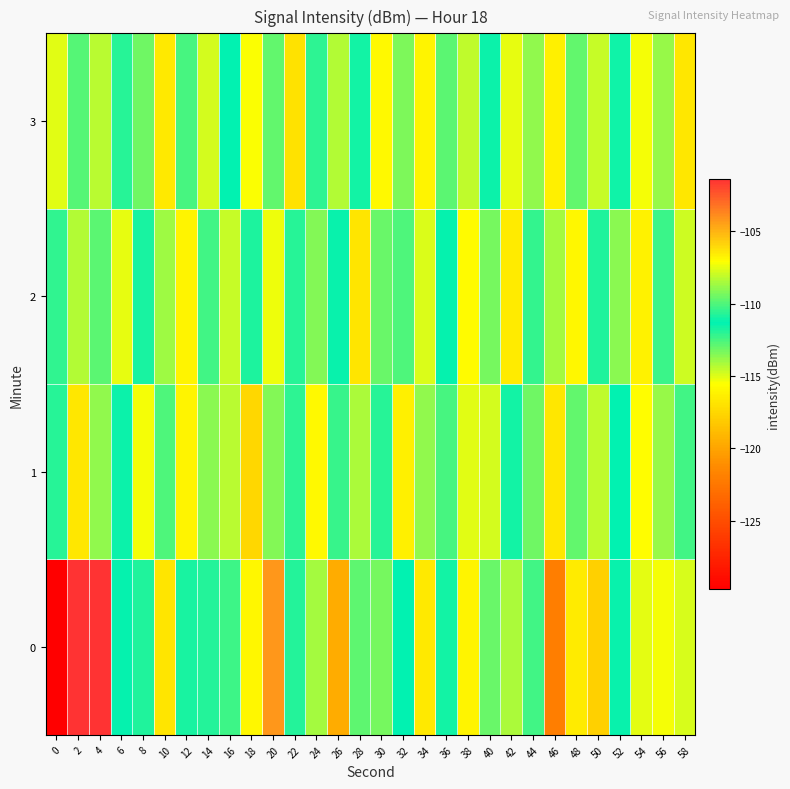

Which has a higher value, 10 or 12?

12